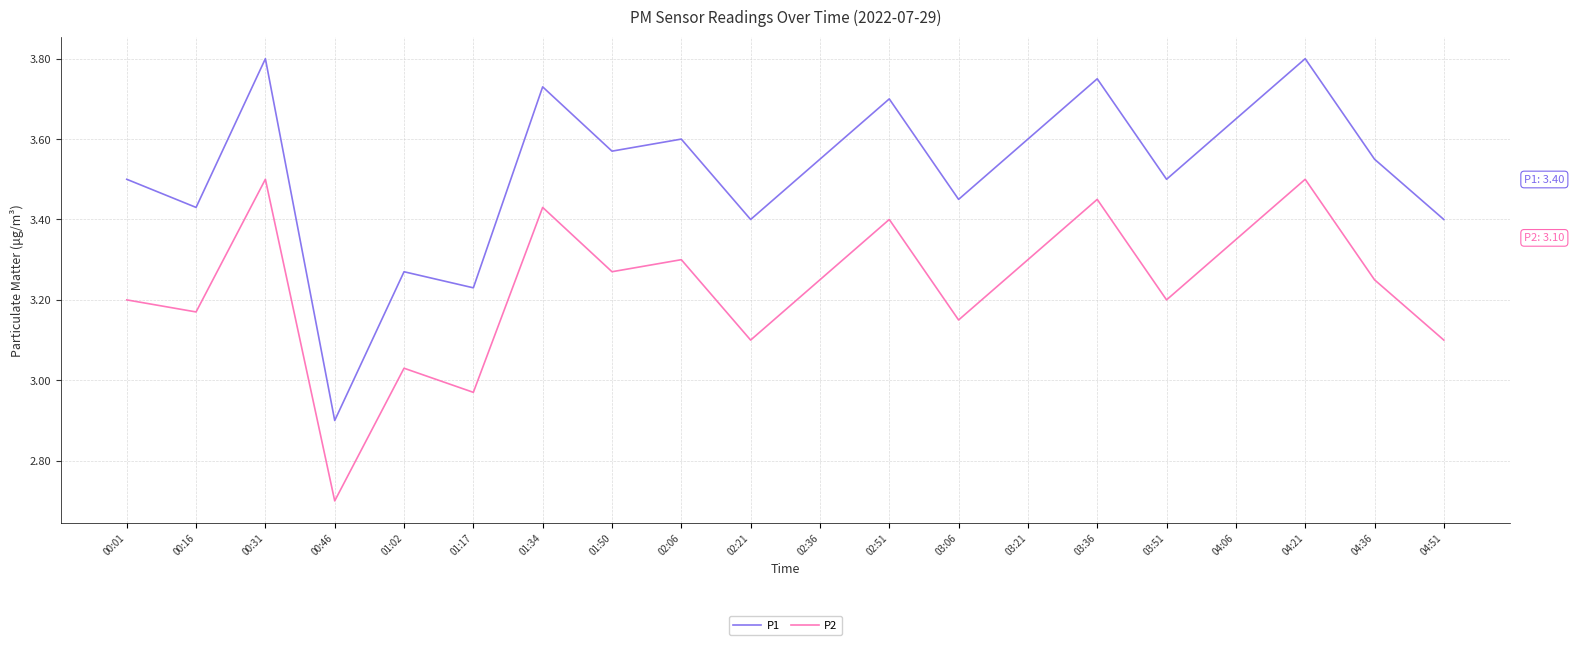

What position from the left is 01:50?

8